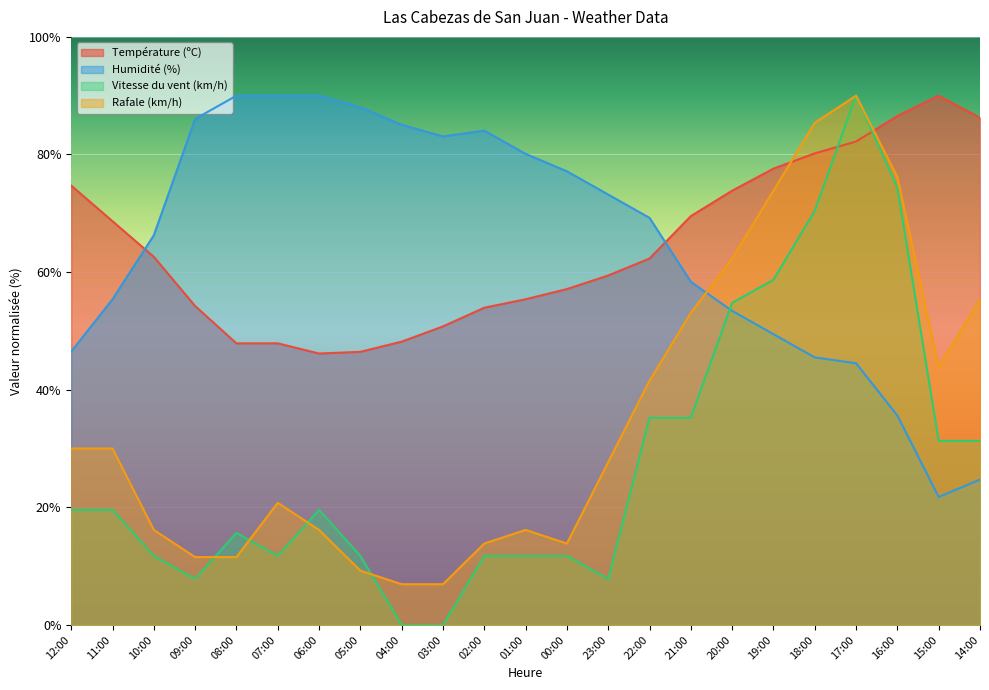

What is the sum of the Température (ºC) values at 18:00 and 17:00?

162.4